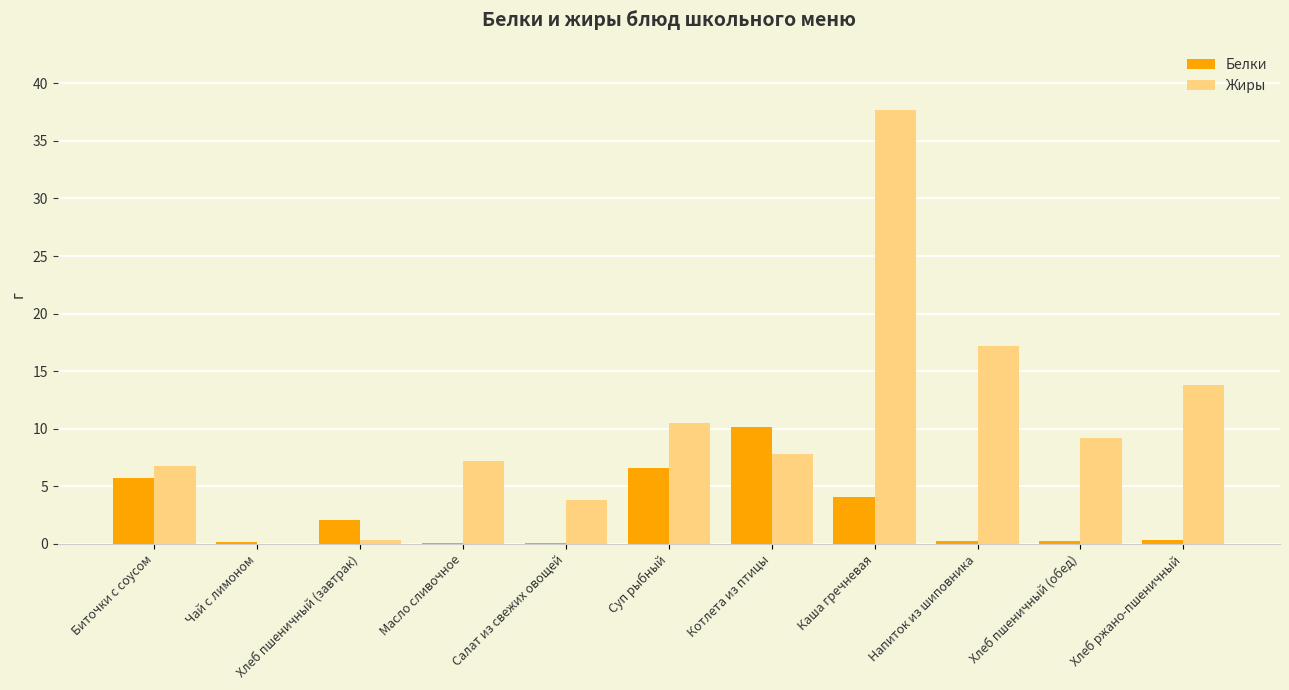

True or false: Жиры has a value of 37.6 at Каша гречневая.

True